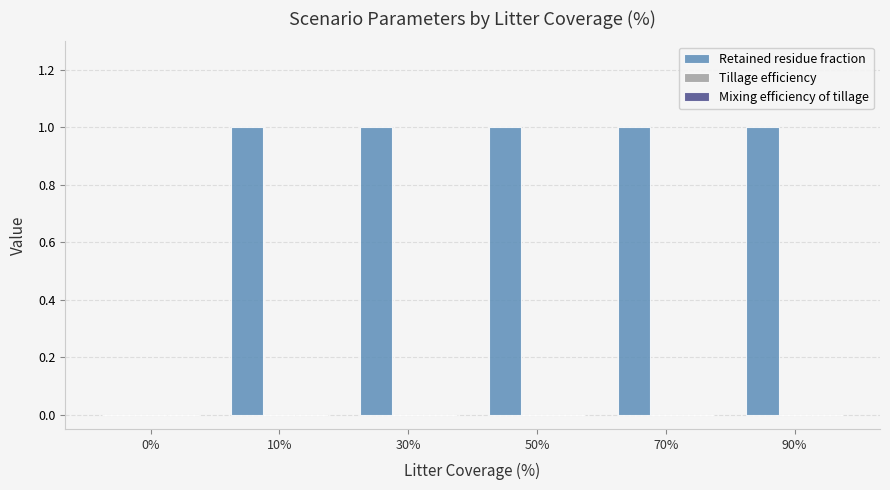

What is the change in value from 0% to 90%?

+1